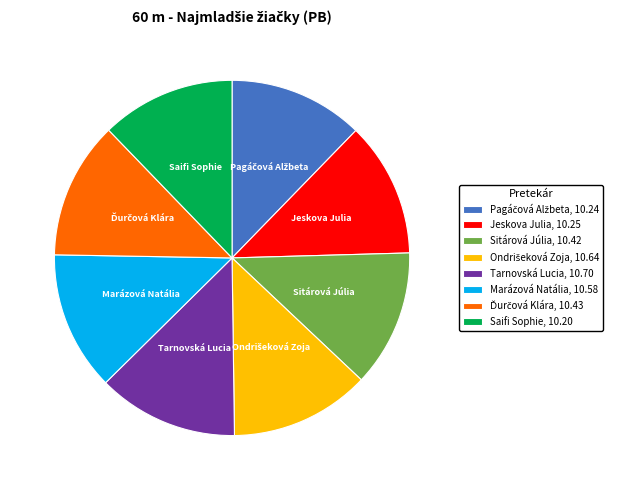

True or false: Sitárová Júlia accounts for 1% of the total.

False